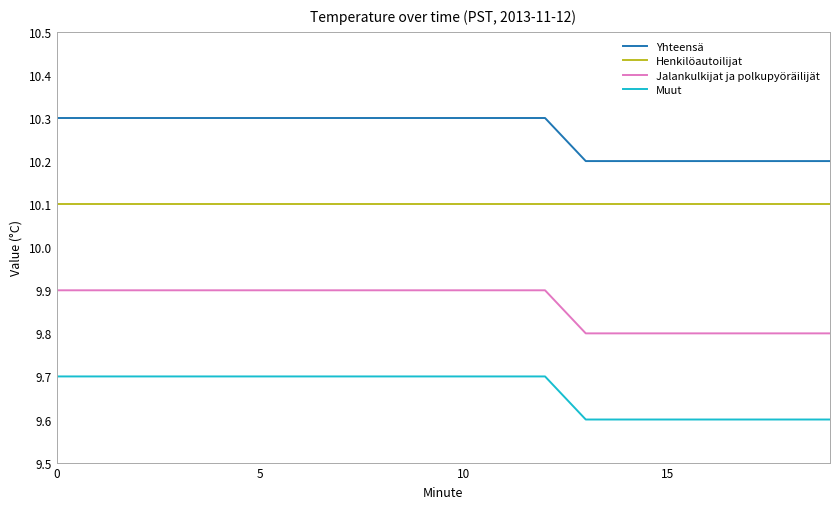

List the series in order of their peak value, highest first.

Yhteensä, Henkilöautoilijat, Jalankulkijat ja polkupyöräilijät, Muut